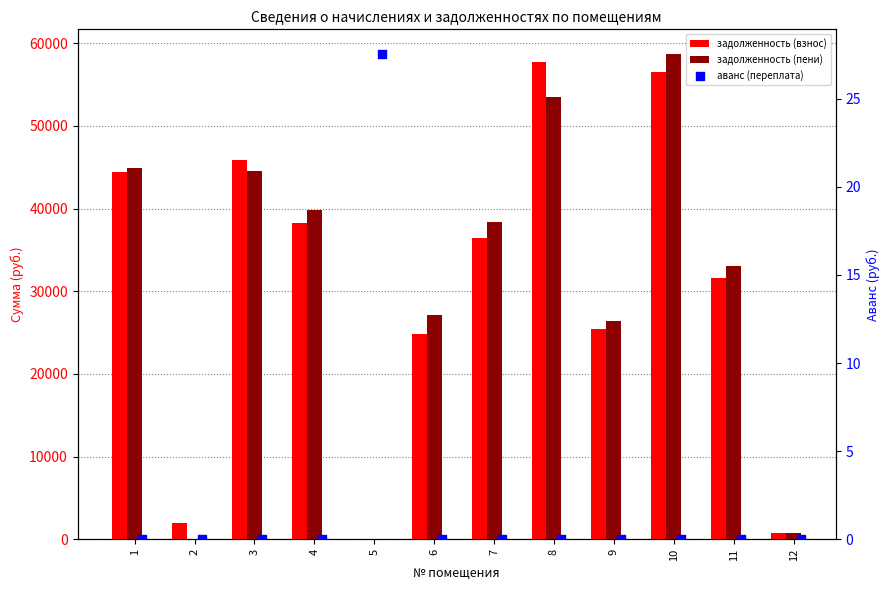

Which series reaches the maximum Y coordinate?

задолженность (пени)